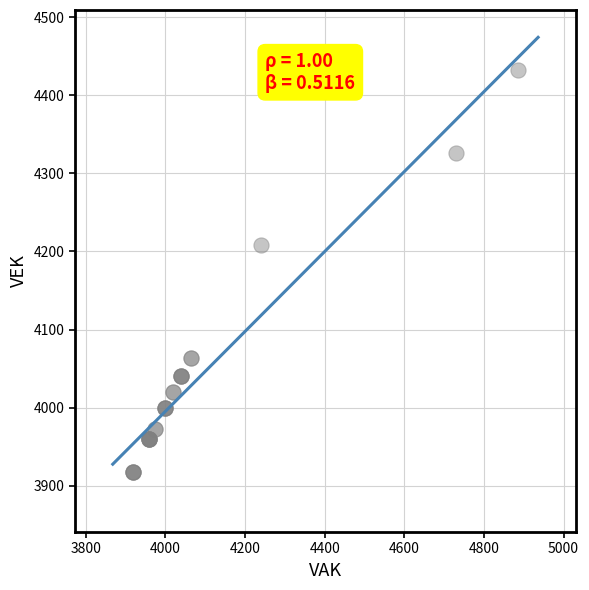

What Y value in the scatter plot is closest to 4175?

4208